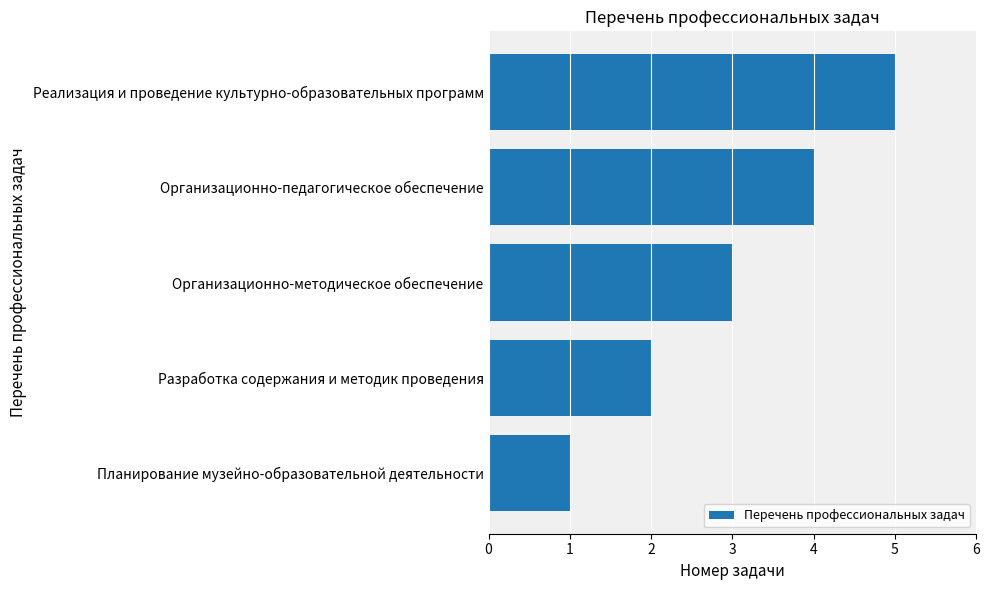

What is the difference between the maximum and minimum values?

4